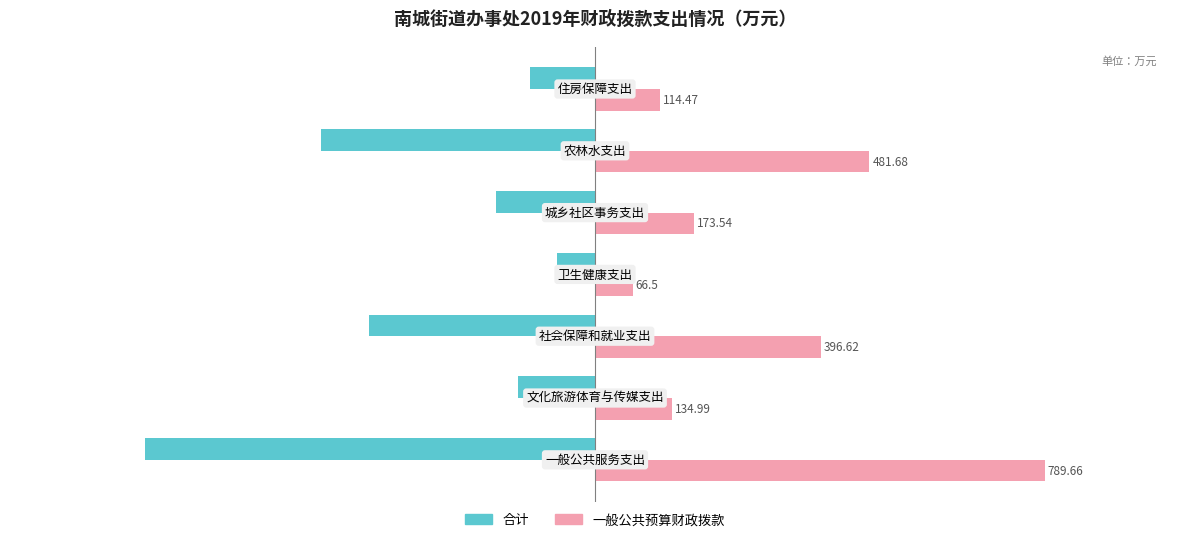

Which series has the largest total across all categories?

一般公共预算财政拨款